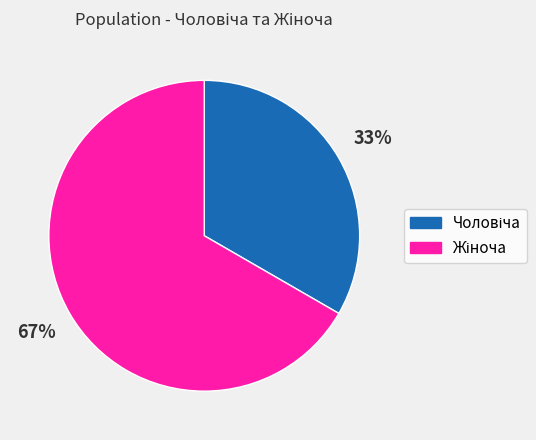

The Чоловіча slice represents 39% of the pie. True or false?

False